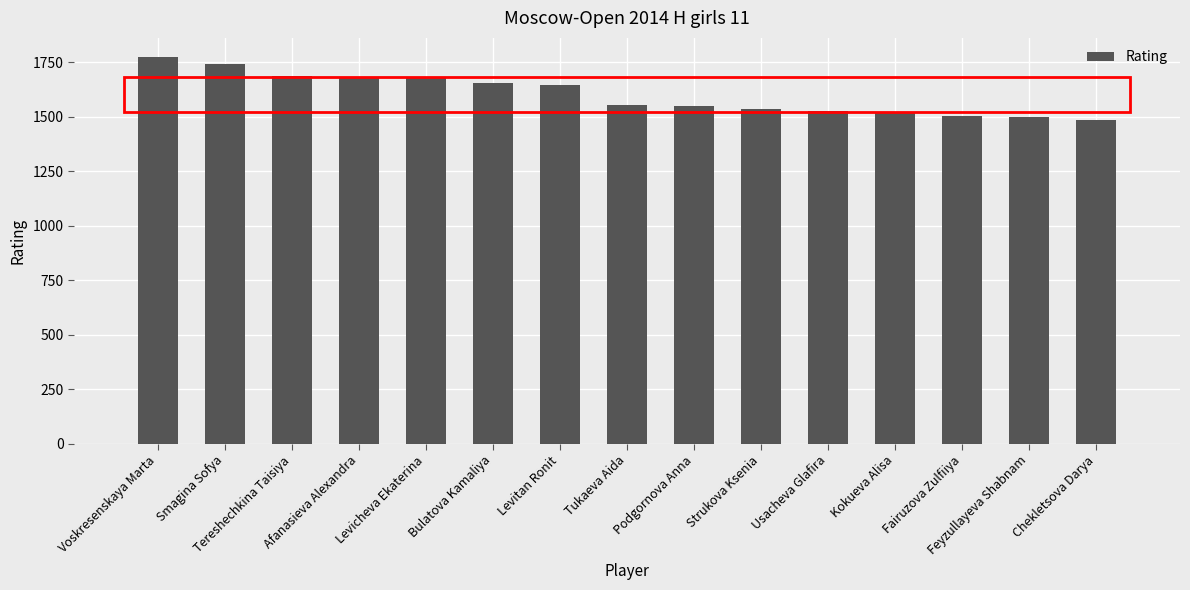

How many bars are there in total?

15